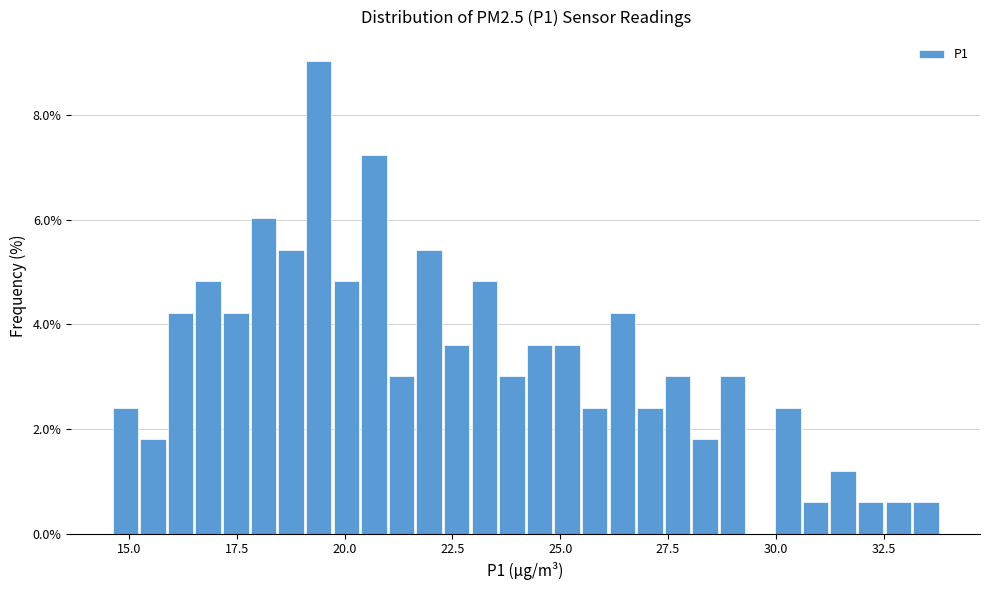

Around what value on the x-axis is the tallest bar? Give the approximate position of its centre, as read against the axis.

19.5